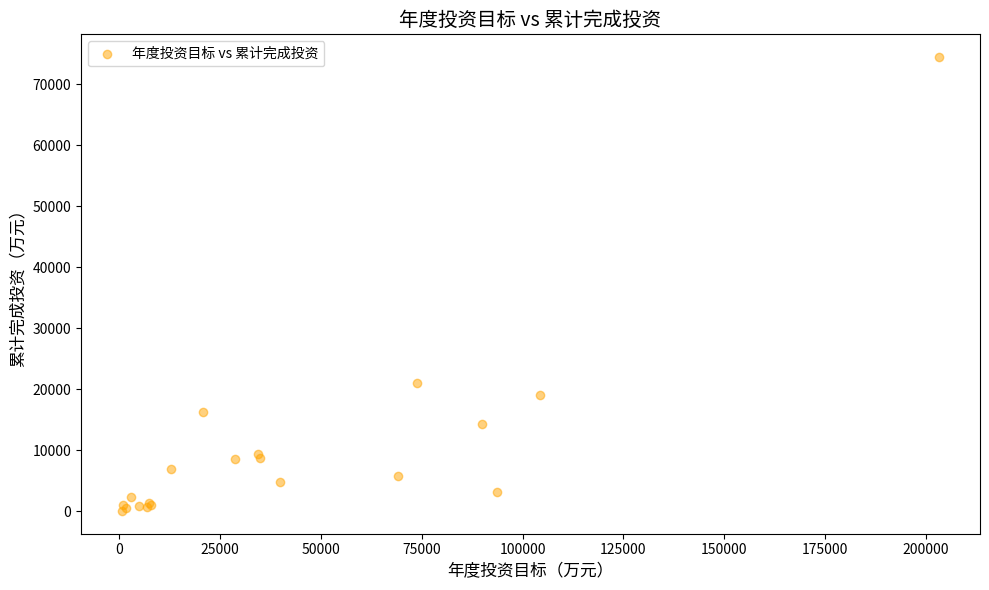

What Y value in the scatter plot is closest to 37286?

20981